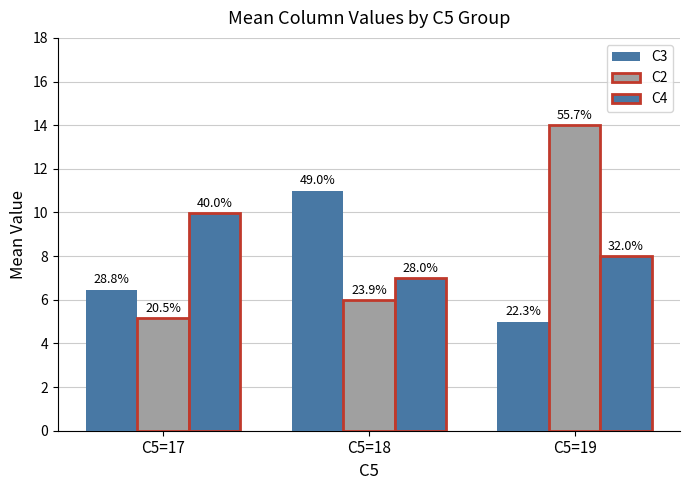

How many bars are there in total?

9